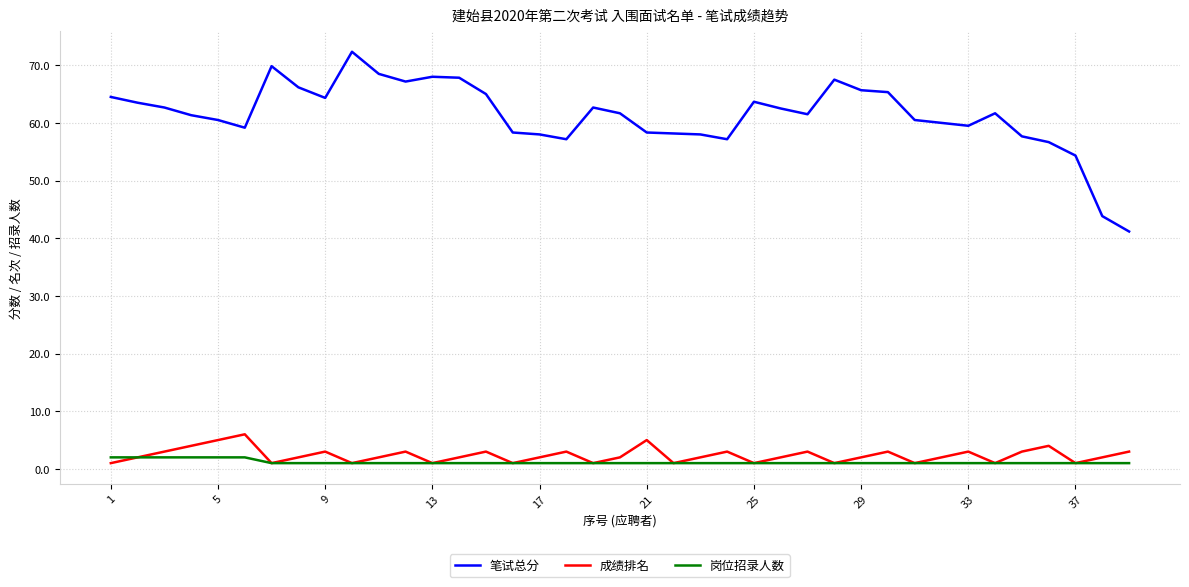

What is the difference between the maximum and minimum values in the 成绩排名 series?

5.0